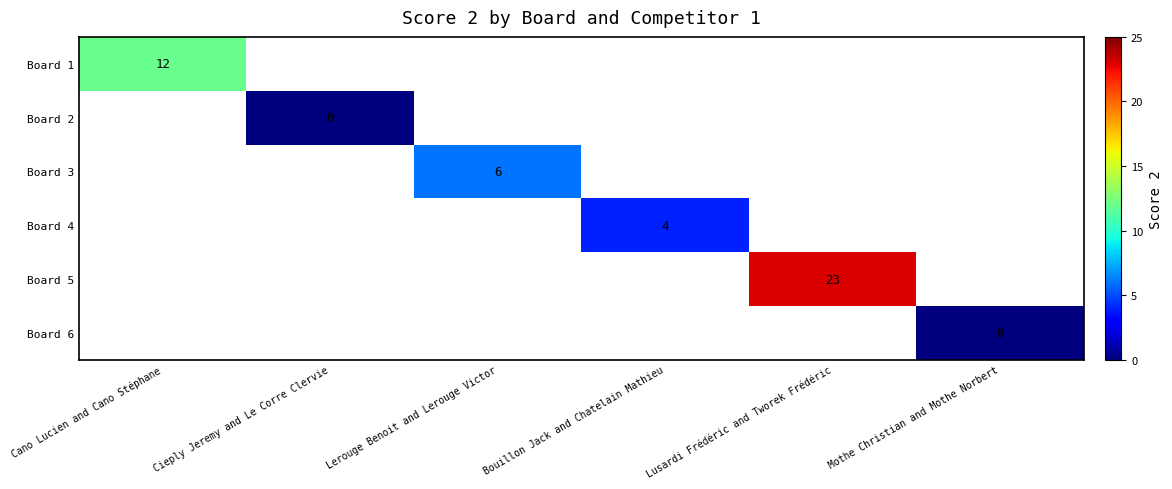

At how many categories does at least one series exceed 20?

1